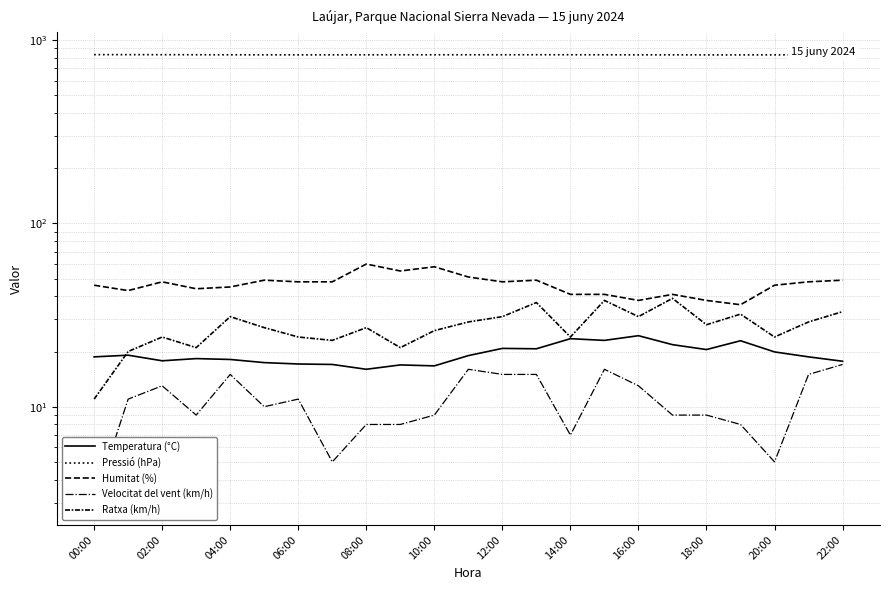

How many interior local valleys does the Velocitat del vent (km/h) series have?

5